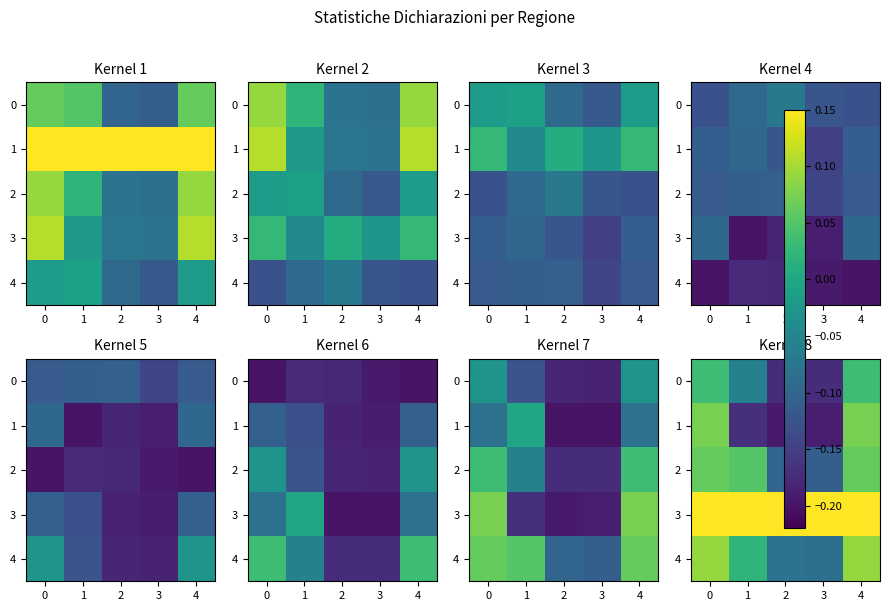

At which label does 4 reach its peak?

4